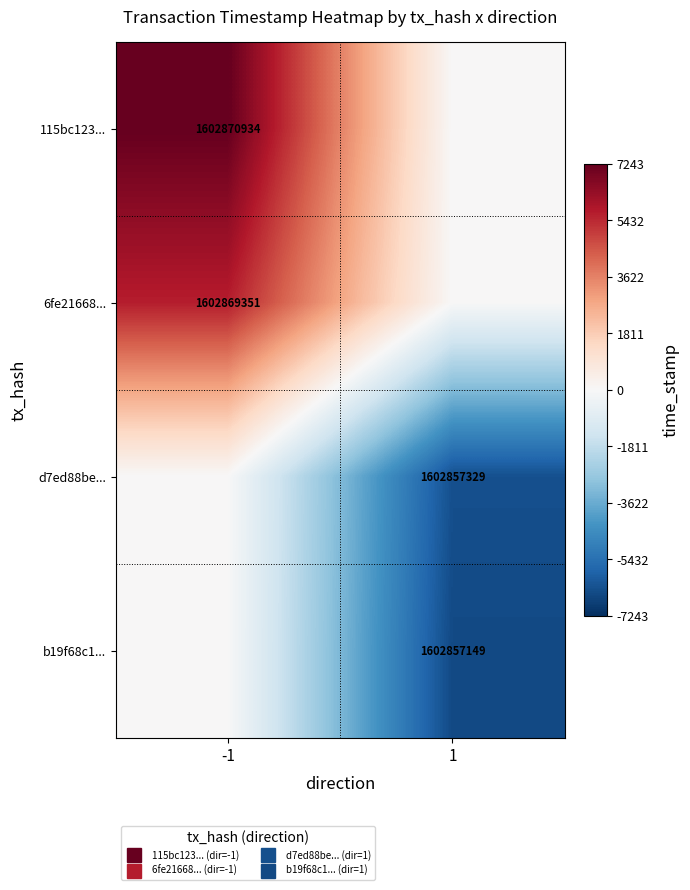

At which category does the chart reach its minimum across all series?

1